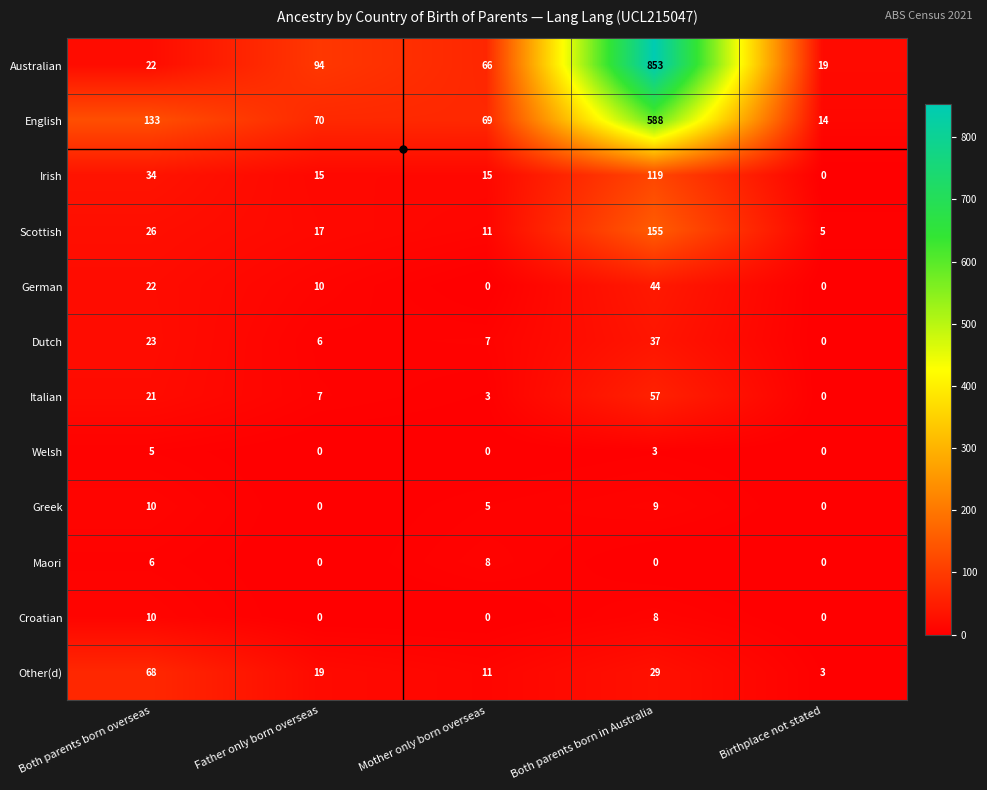

At which category does the chart reach its peak across all series?

Both parents born in Australia